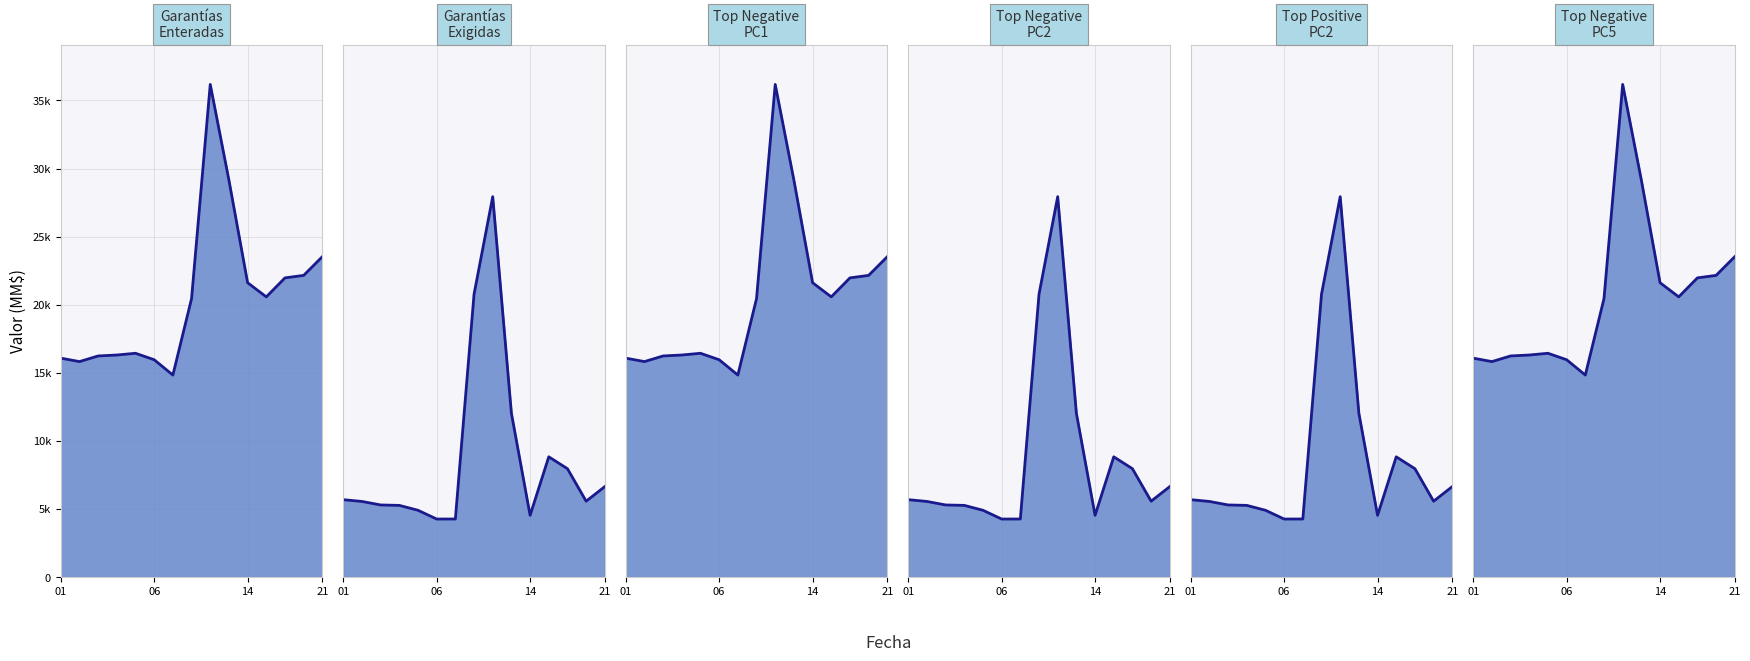

What is the difference between the maximum and second lowest values in the Garantías Exigidas line series?

23674.8